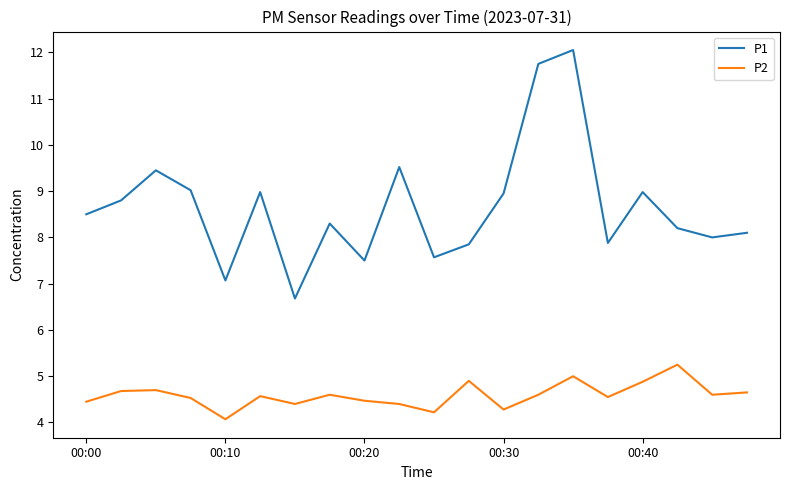

Which series has the largest total across all categories?

P1